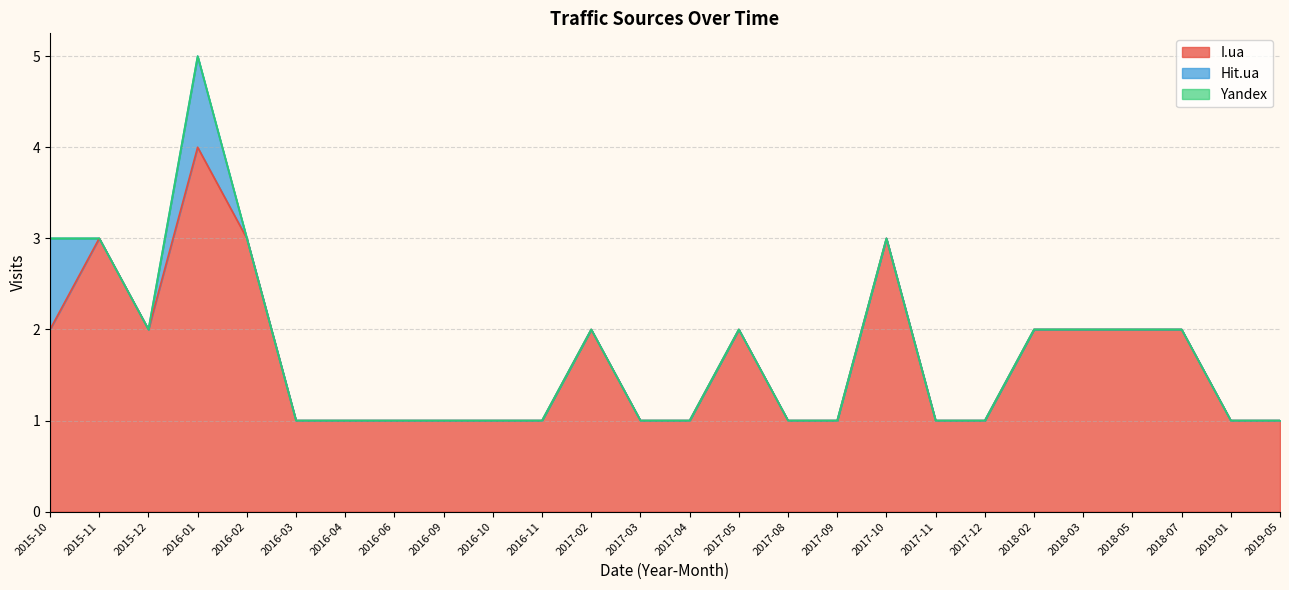

Which series has the largest total across all categories?

I.ua